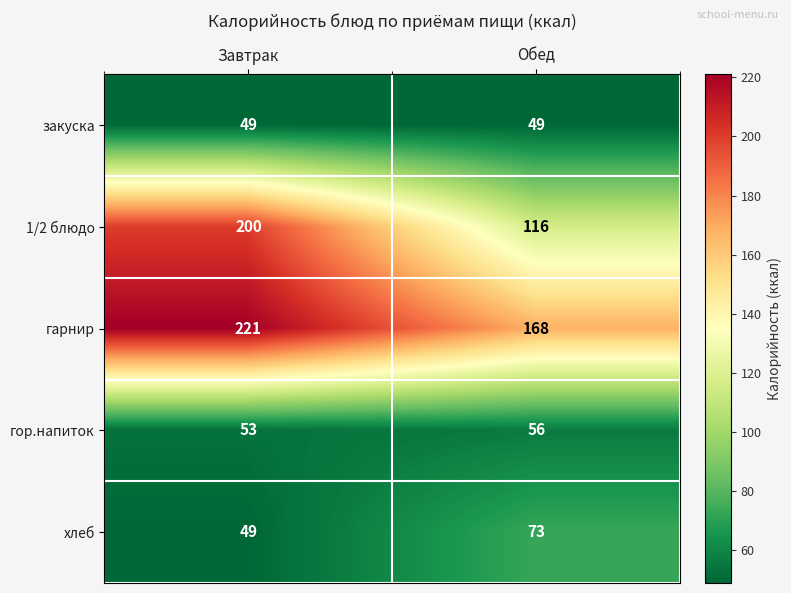

Reading right to left, what are all the values shown in this chart?

закуска: 49	49
1/2 блюдо: 116	200
гарнир: 168	221
гор.напиток: 56	53
хлеб: 73	49